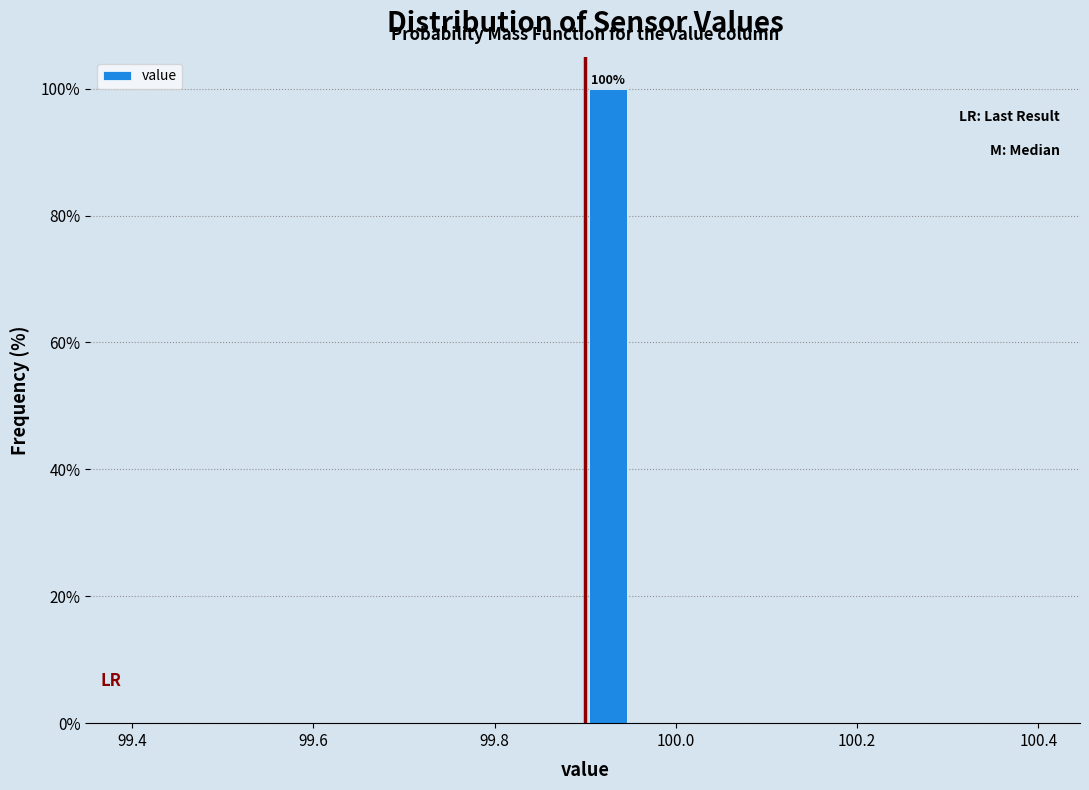

Read against the x-axis, roughly where is the centre of the tallest bar?

99.92